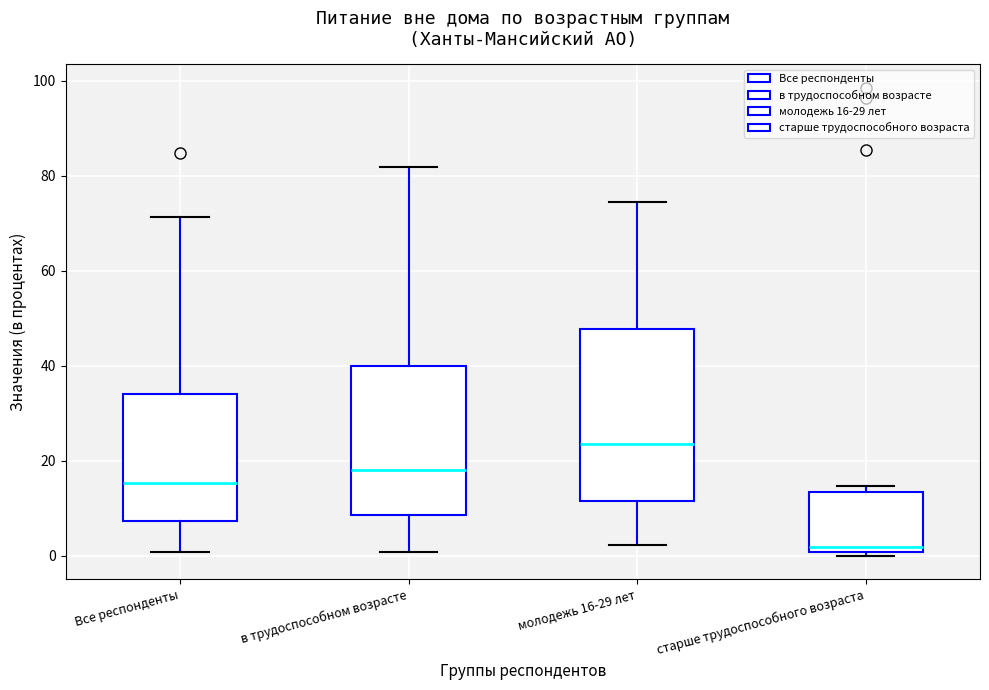

Reading left to right, transcribe this box plot: for each box, give where its median line is, the range the box spans, and where its two whiskers end, as read against the y-axis. The values are not printed on the chart, so give them approximately, as read against the axis.

Все респонденты: median 16, box 8 to 34, whiskers 0 to 72
в трудоспособном возрасте: median 18, box 8 to 40, whiskers 0 to 82
молодежь 16-29 лет: median 24, box 12 to 48, whiskers 2 to 74
старше трудоспособного возраста: median 2, box 0 to 14, whiskers 0 (just below the box's lower edge) to 14 (just above the box's upper edge)